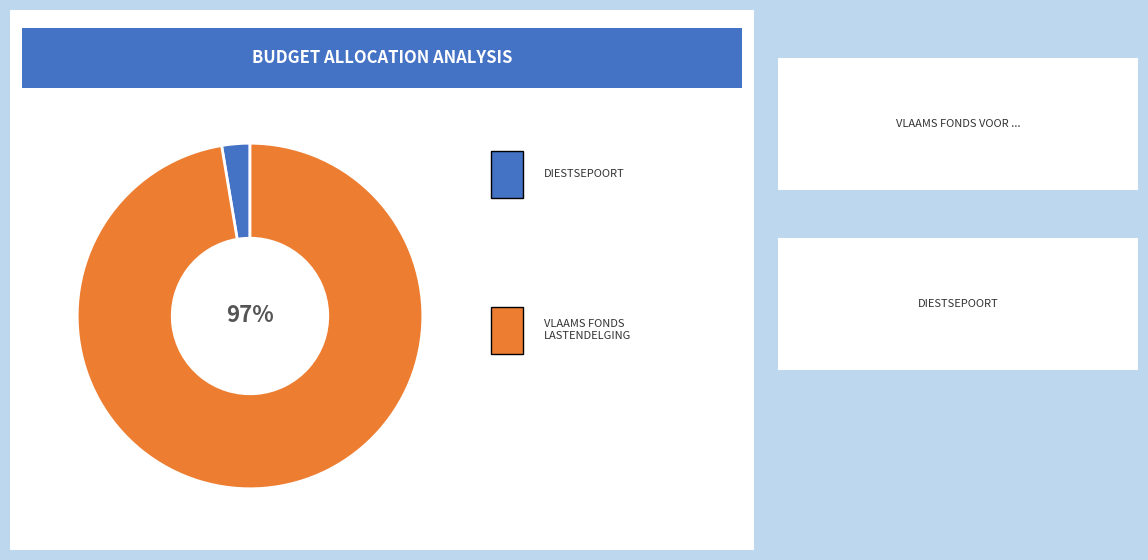

To the nearest percent, what is the average slice percentage?

50%